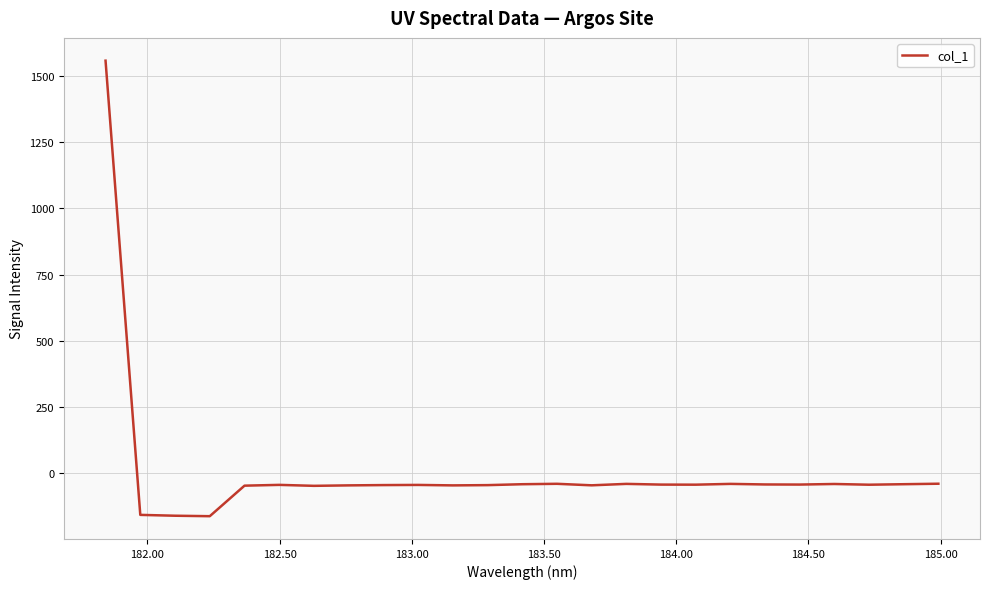

What is the smallest value displayed?

-162.8